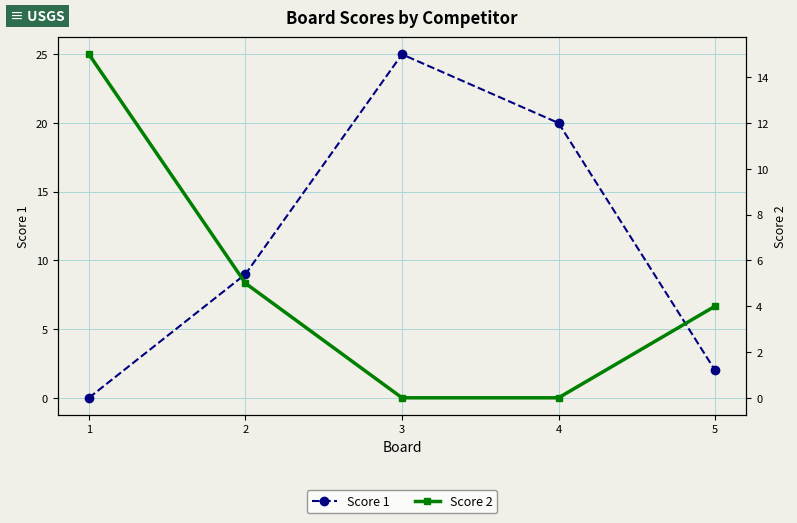

Reading left to right, transcribe all the data shown in this chart.

Score 1: 0	9	25	20	2
Score 2: 15	5	0	0	4